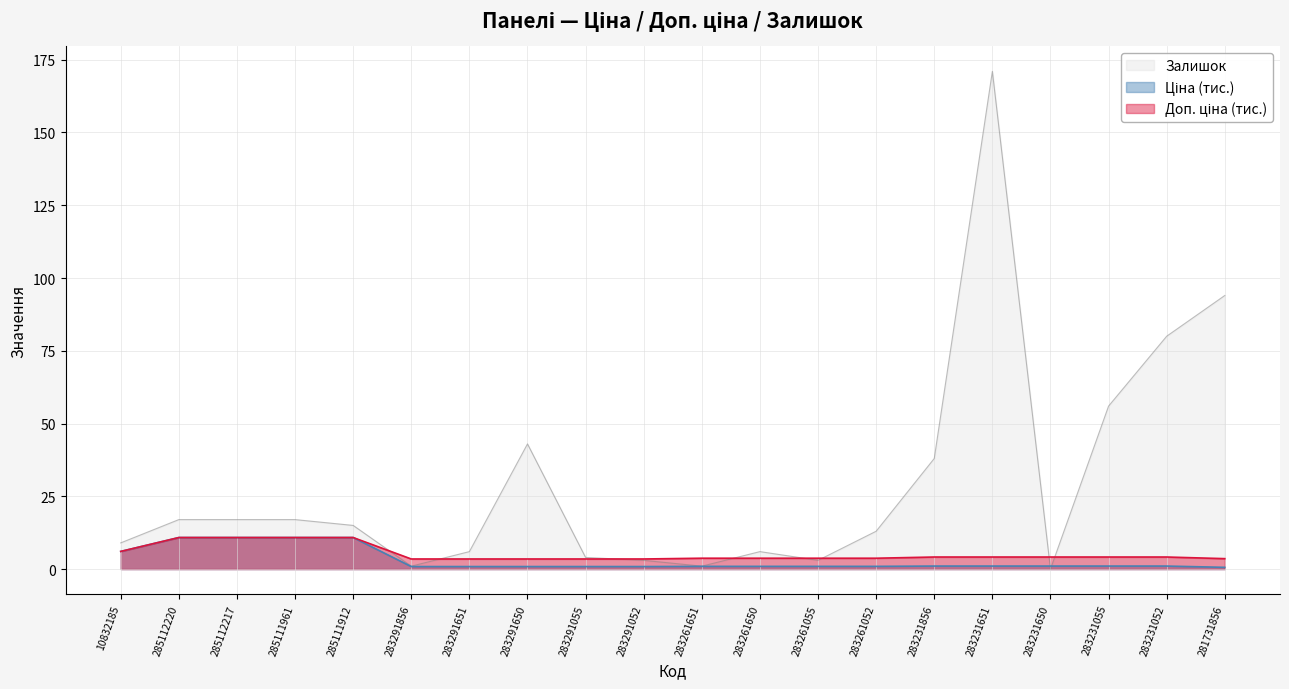

Rank the series by their maximum value, from lowest to highest.

Ціна, Доп. ціна, Залишок